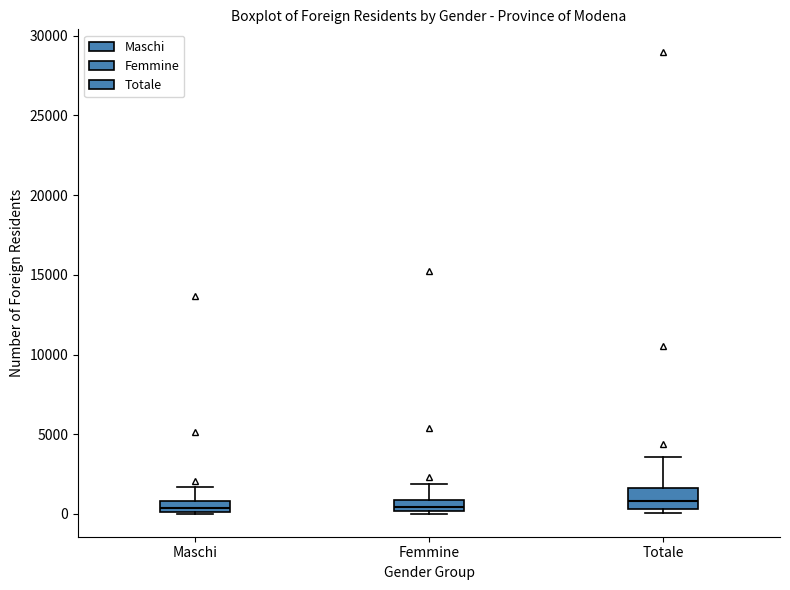

Where does the upper whisker of the box for Femmine end on the y-axis? The values are not printed on the chart, so give them approximately, as read against the axis.

2000